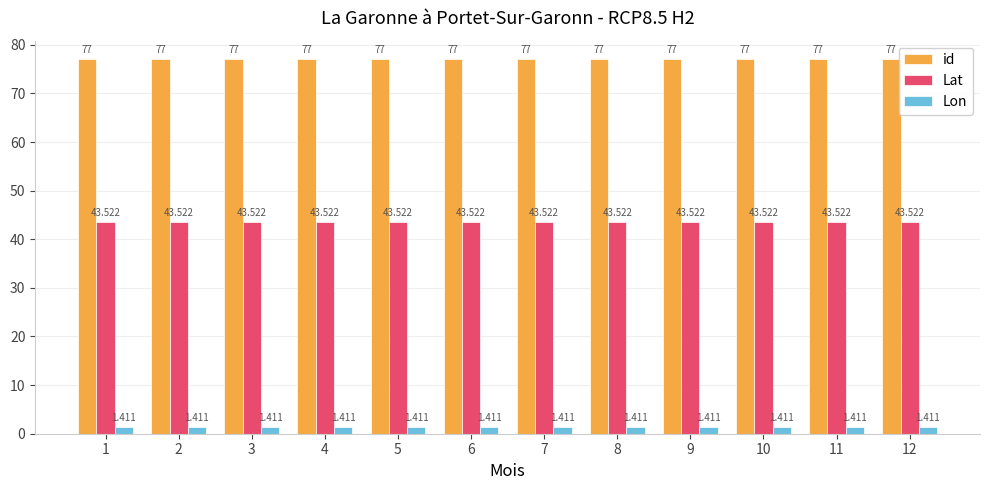

List the series in order of their overall mean, lowest first.

Lon, Lat, id